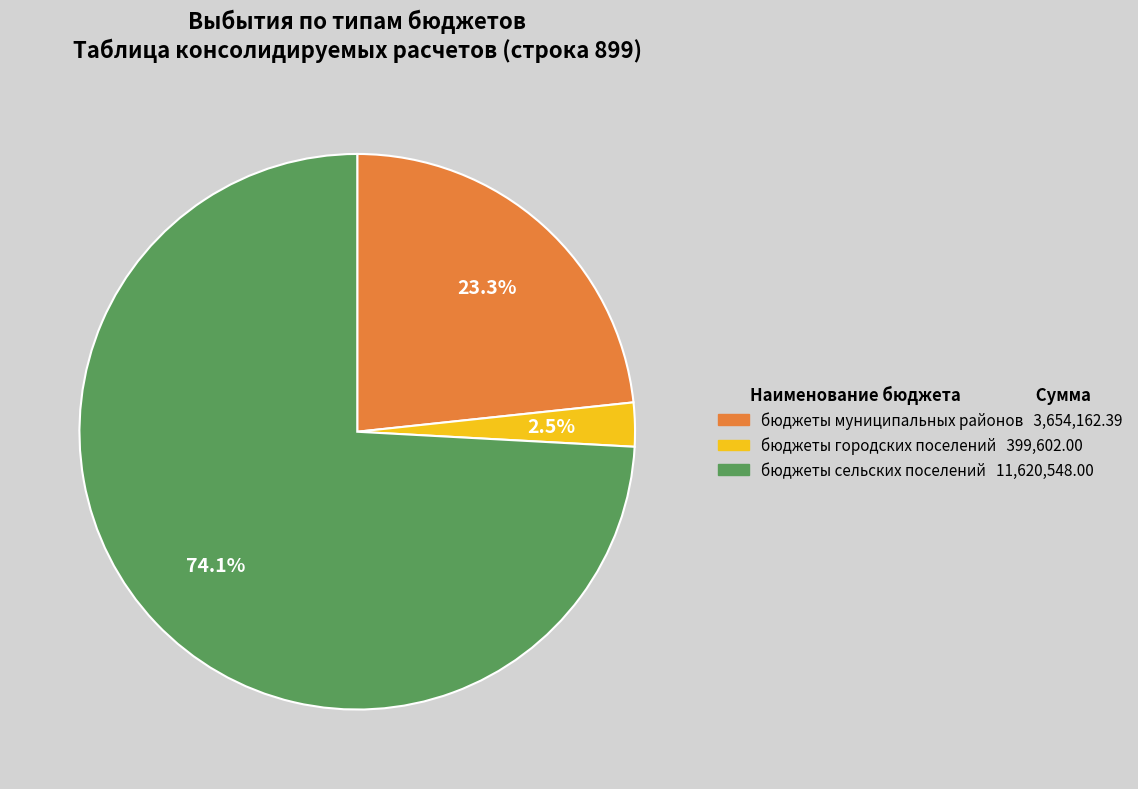

Does бюджеты сельских поселений represent more than half of the total?

Yes